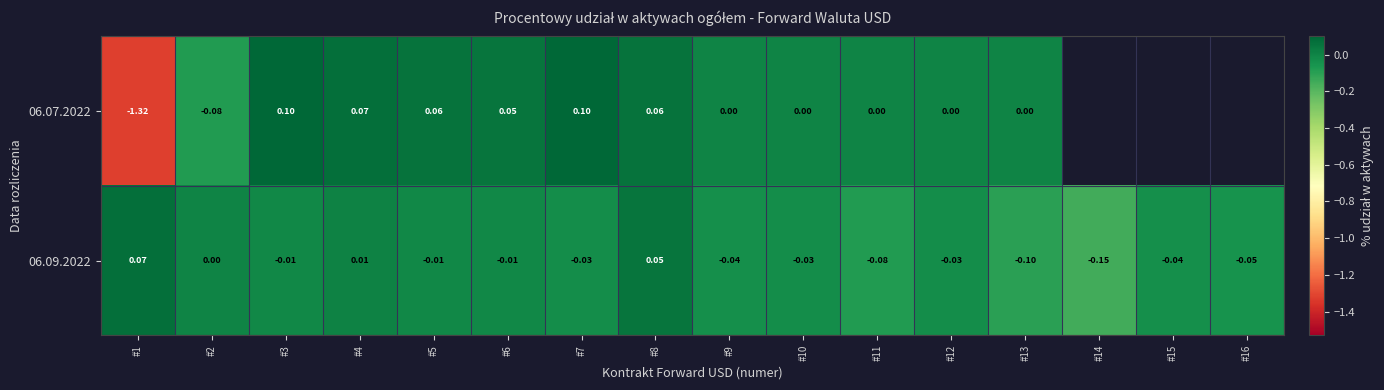

Is the value of 06.09.2022 at #3 greater than the value of 06.07.2022 at #10?

No